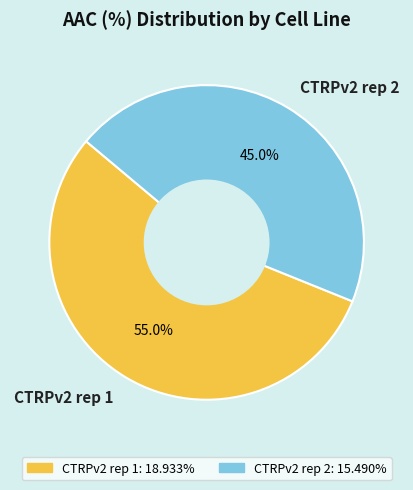

To the nearest percent, what is the difference between the largest and smallest slice percentages?

10%